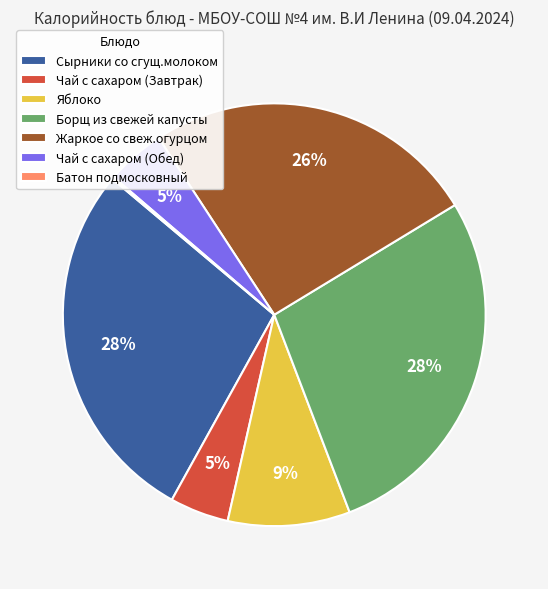

To the nearest percent, what percentage of the pie is Чай с сахаром (Обед)?

5%